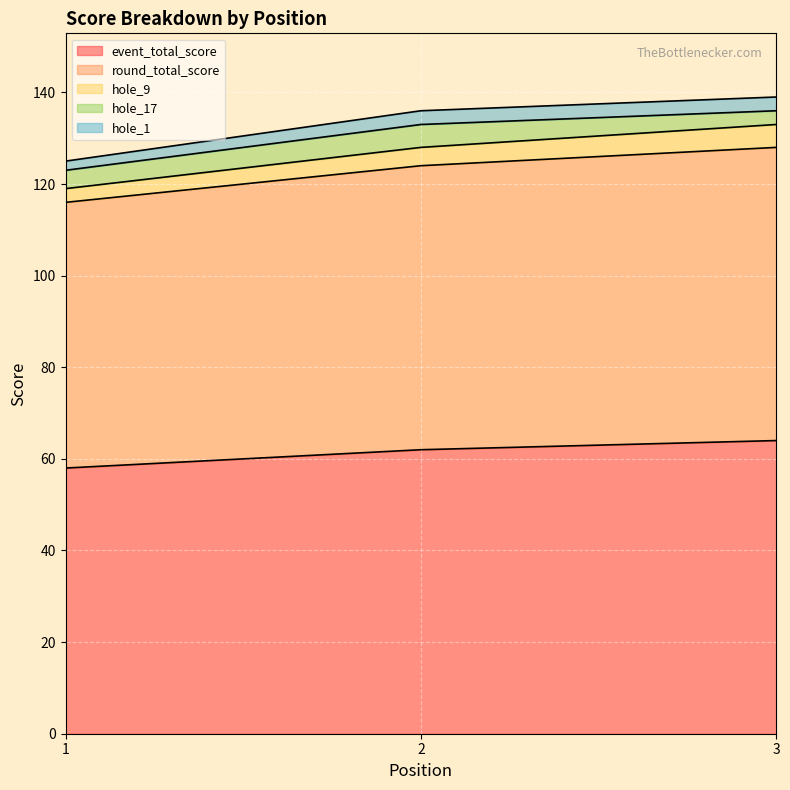

Does the chart display data point markers on the line(s)?

No